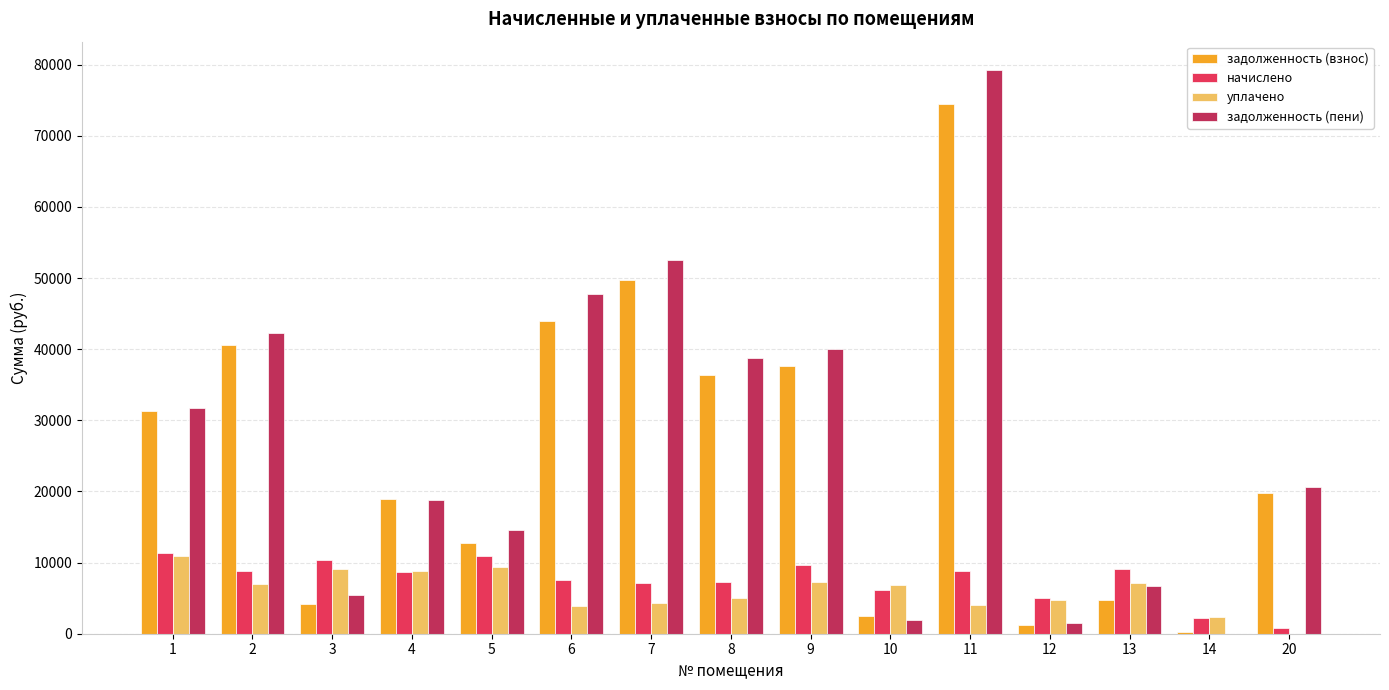

What is the approximate value of уплачено at 10?

6783.0